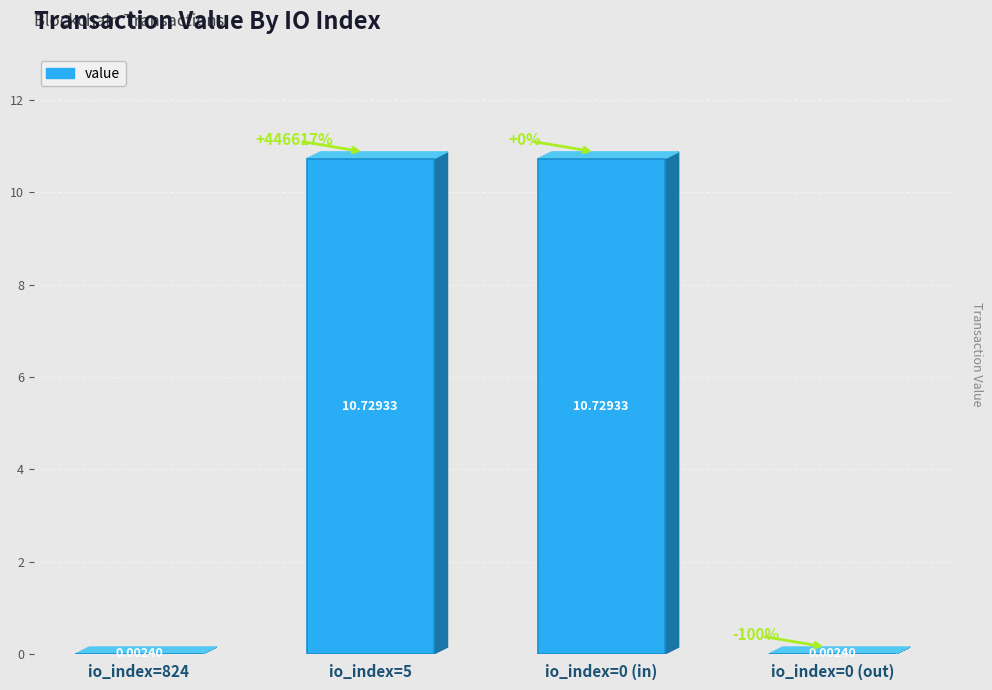

What is the sum of the values at io_index=824 and io_index=5?

10.7